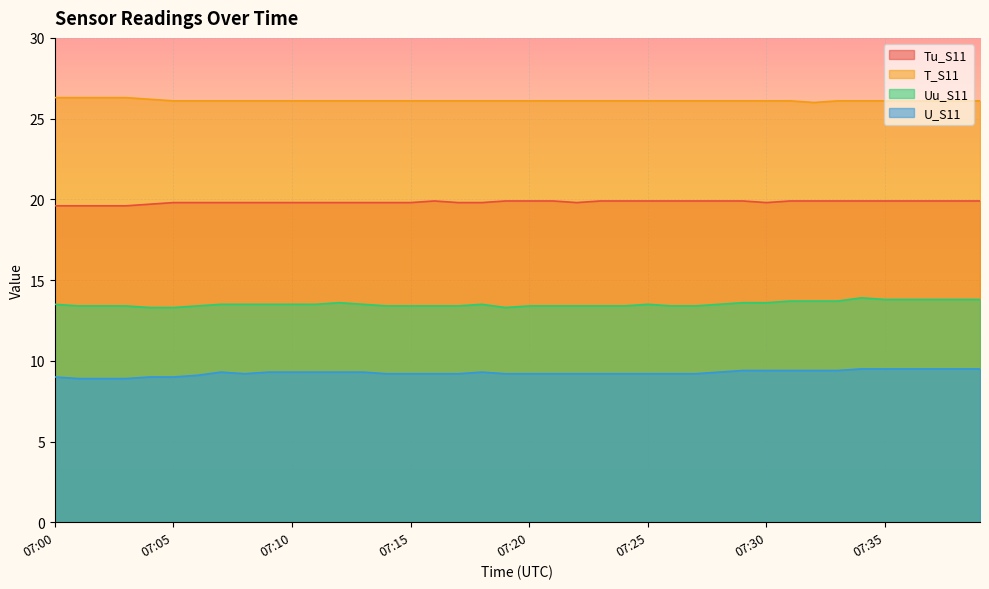

How many U_S11 values are between 9 and 10?

37